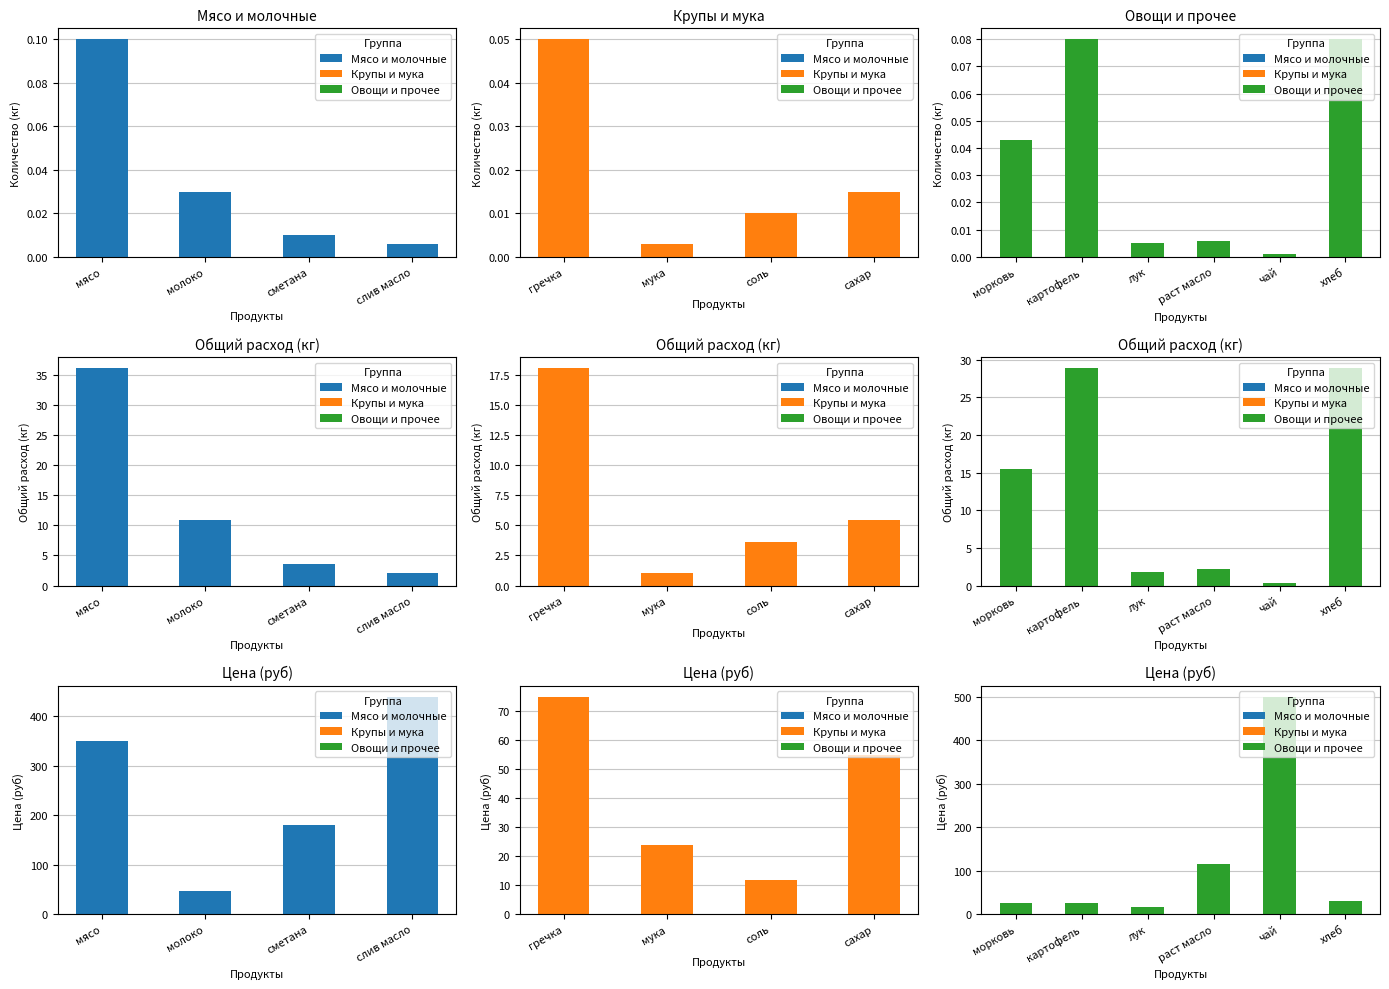

What is the maximum value for Количество (кг)?

0.1